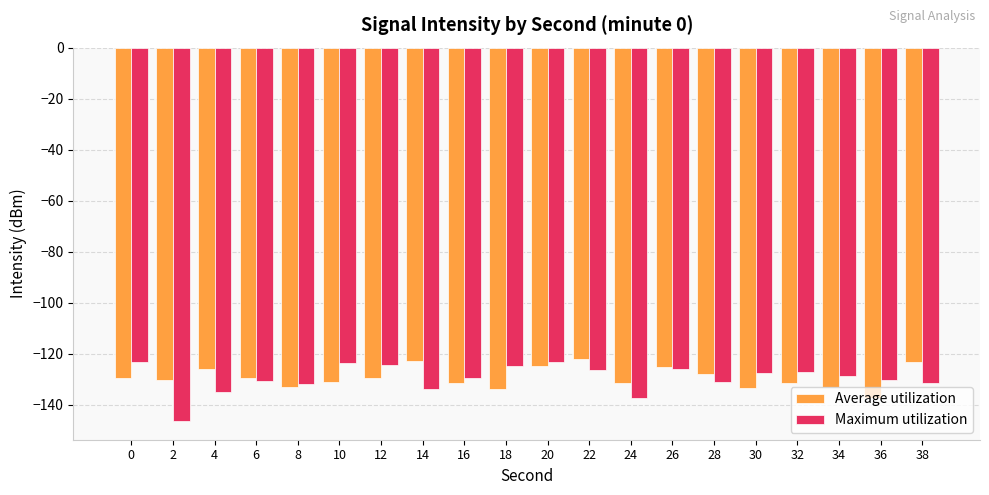

Which series changed the most between 0 and 36?

Average utilization